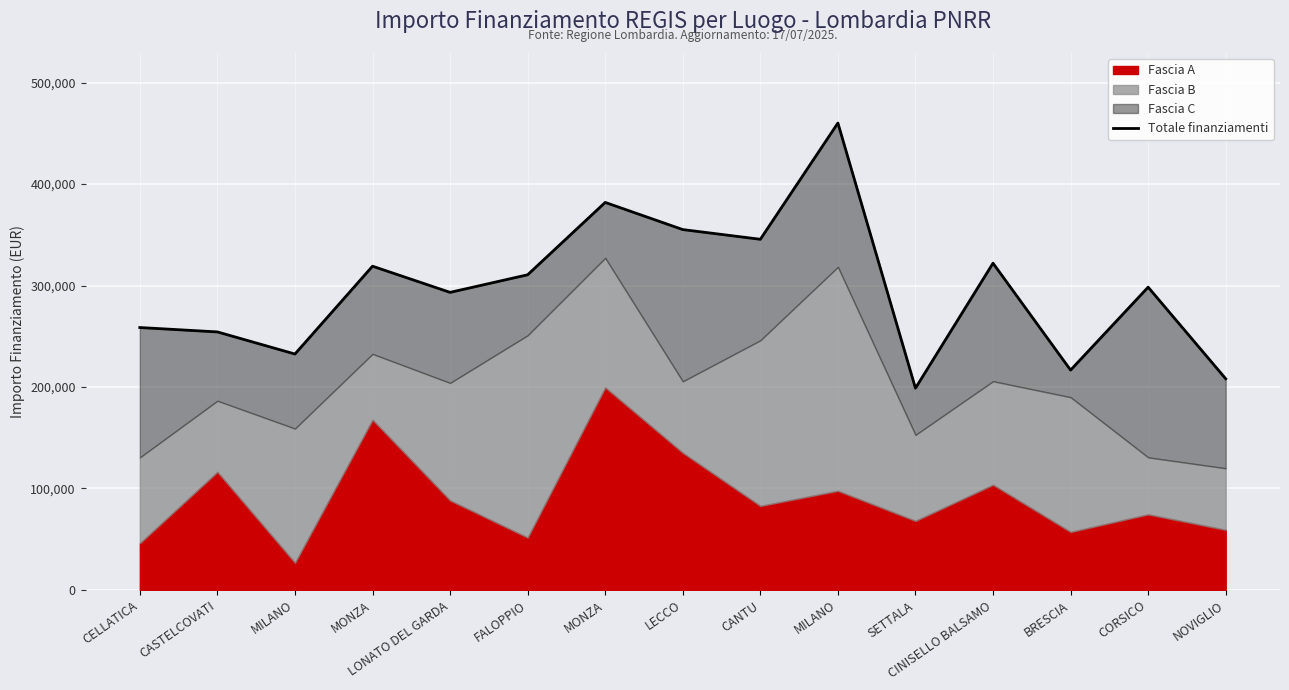

Is it true that the value at CASTELCOVATI is 254289.2?

True